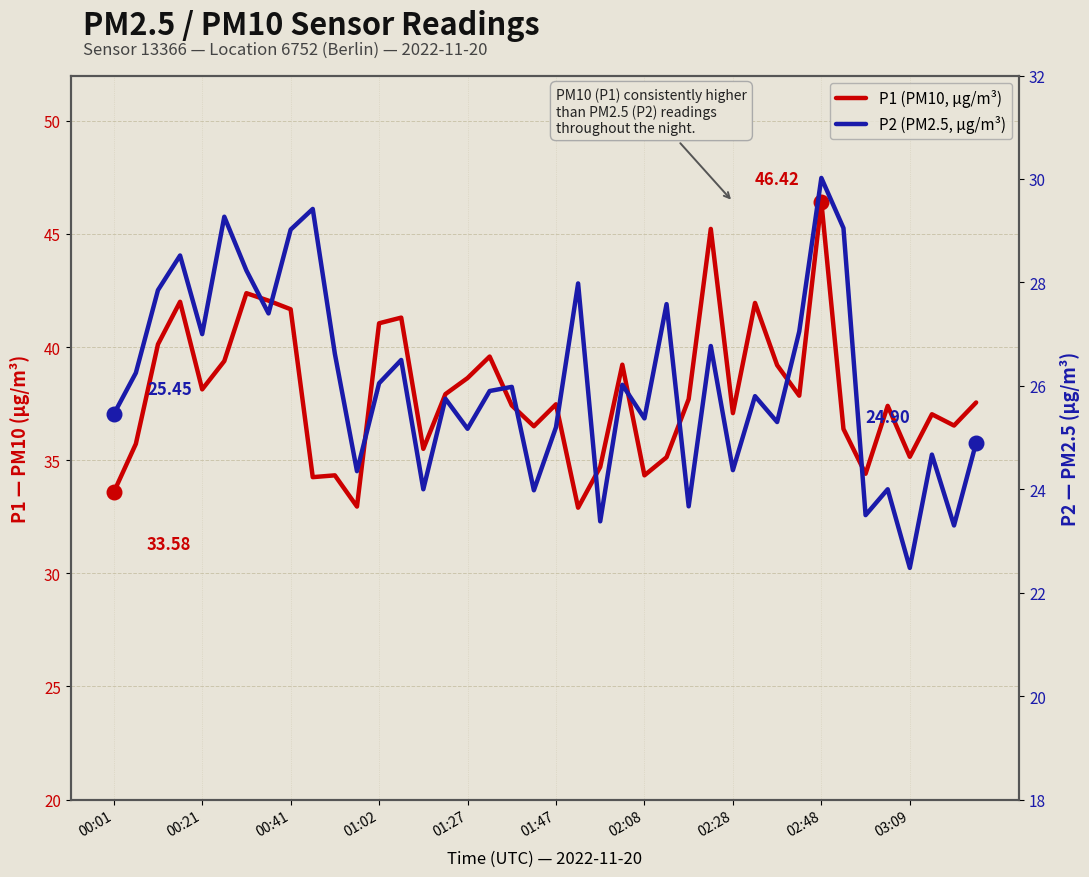

Which series has the largest total across all categories?

P1 (PM10, µg/m³)